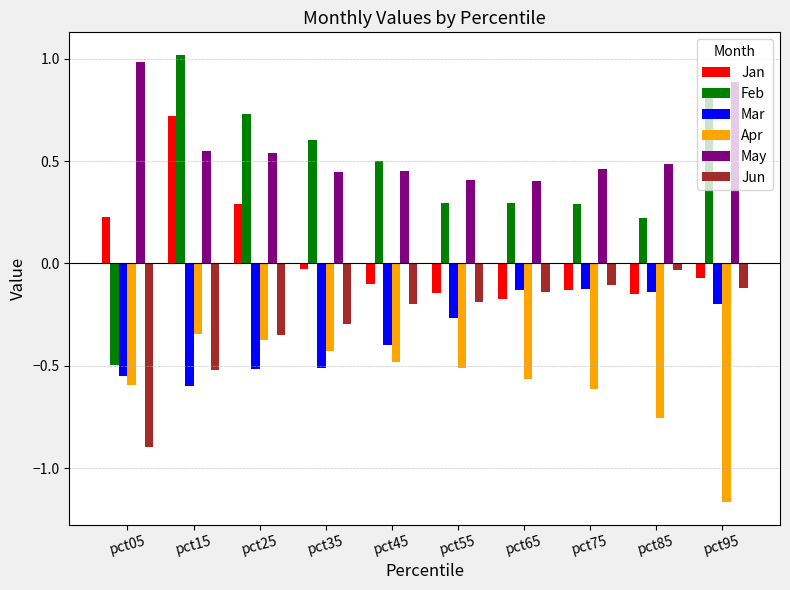

At which category does the chart reach its minimum across all series?

pct95